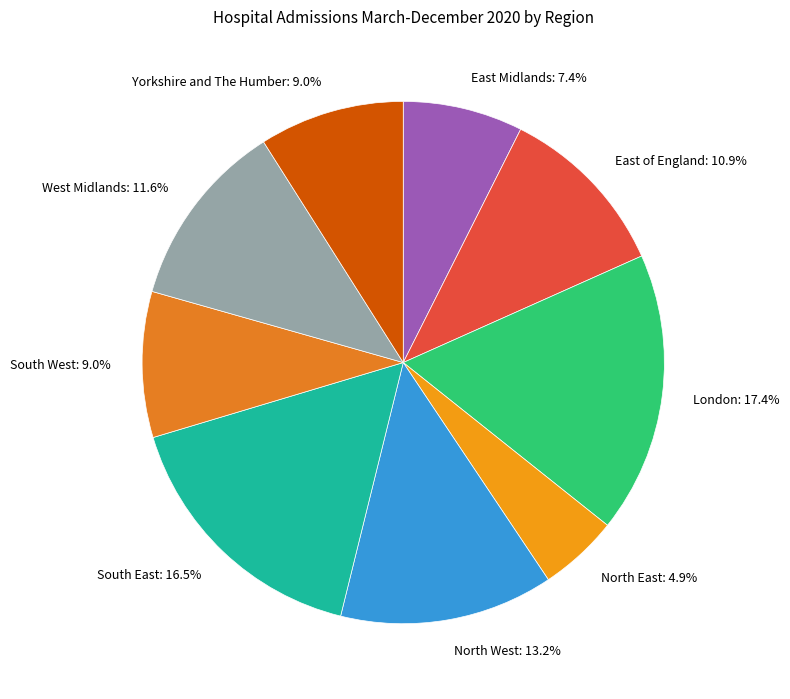

The North West slice represents 13% of the pie. True or false?

True